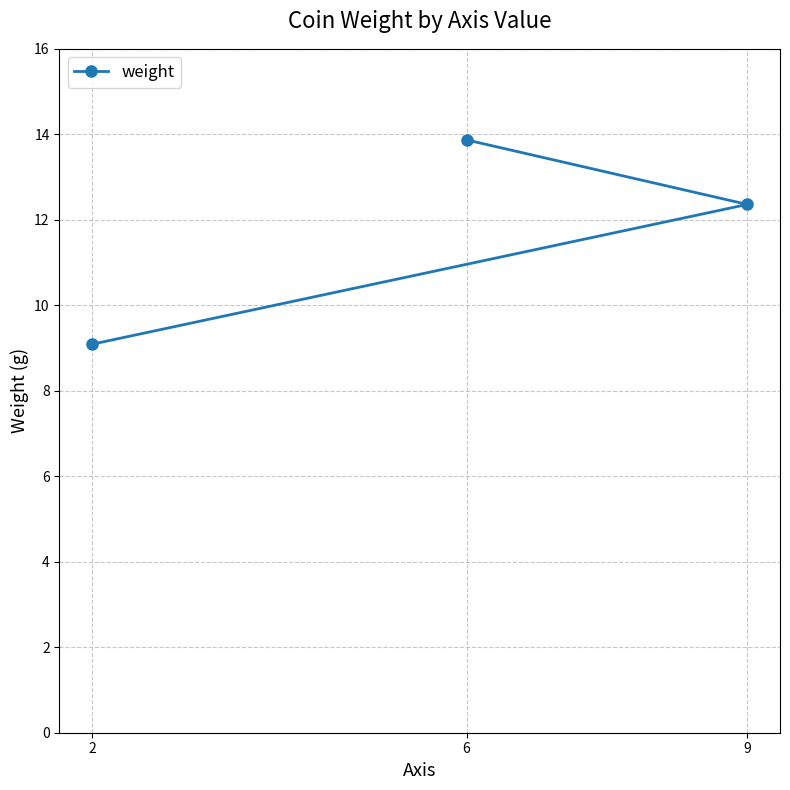

What is the difference between the values at 9 and 2?

3.3